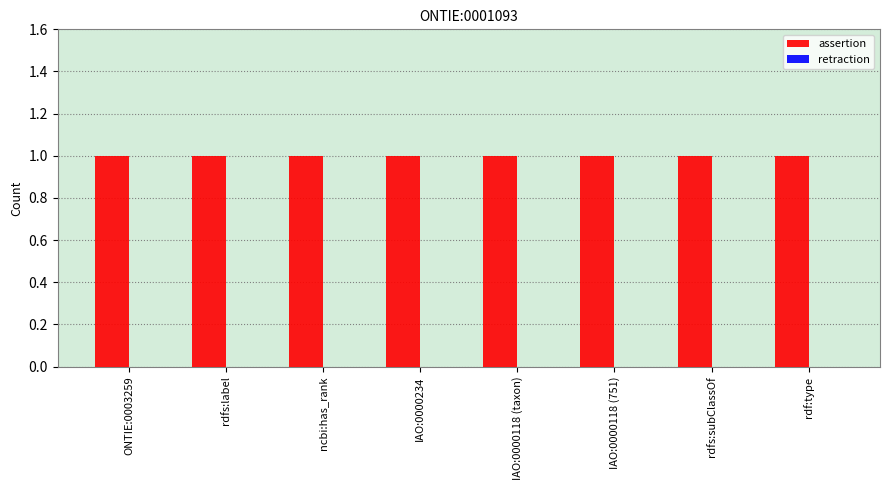

What is the average value of the assertion series?

1